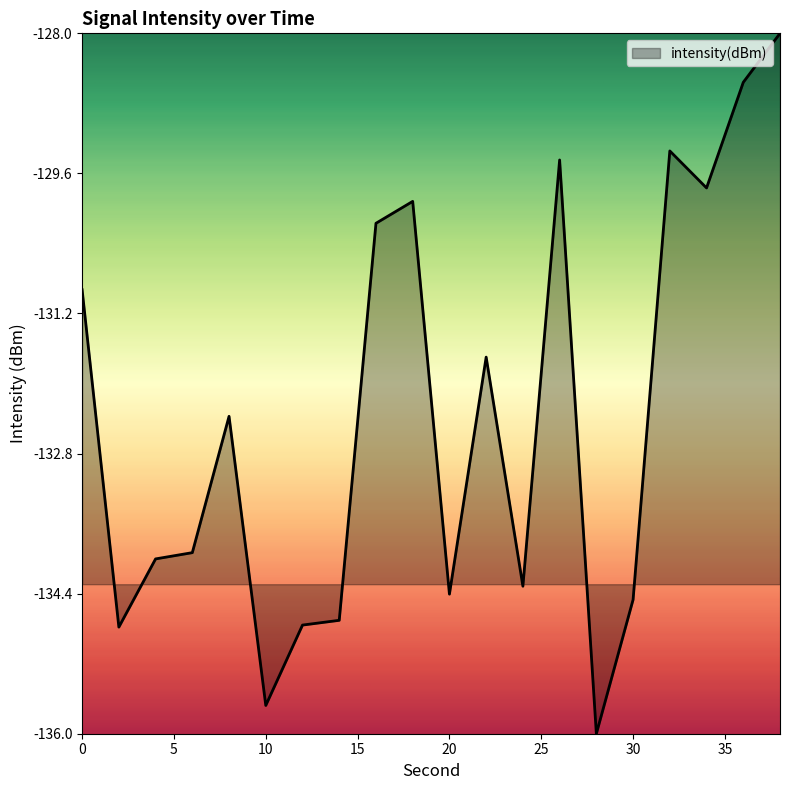

What is the minimum value shown in the chart?

-136.0